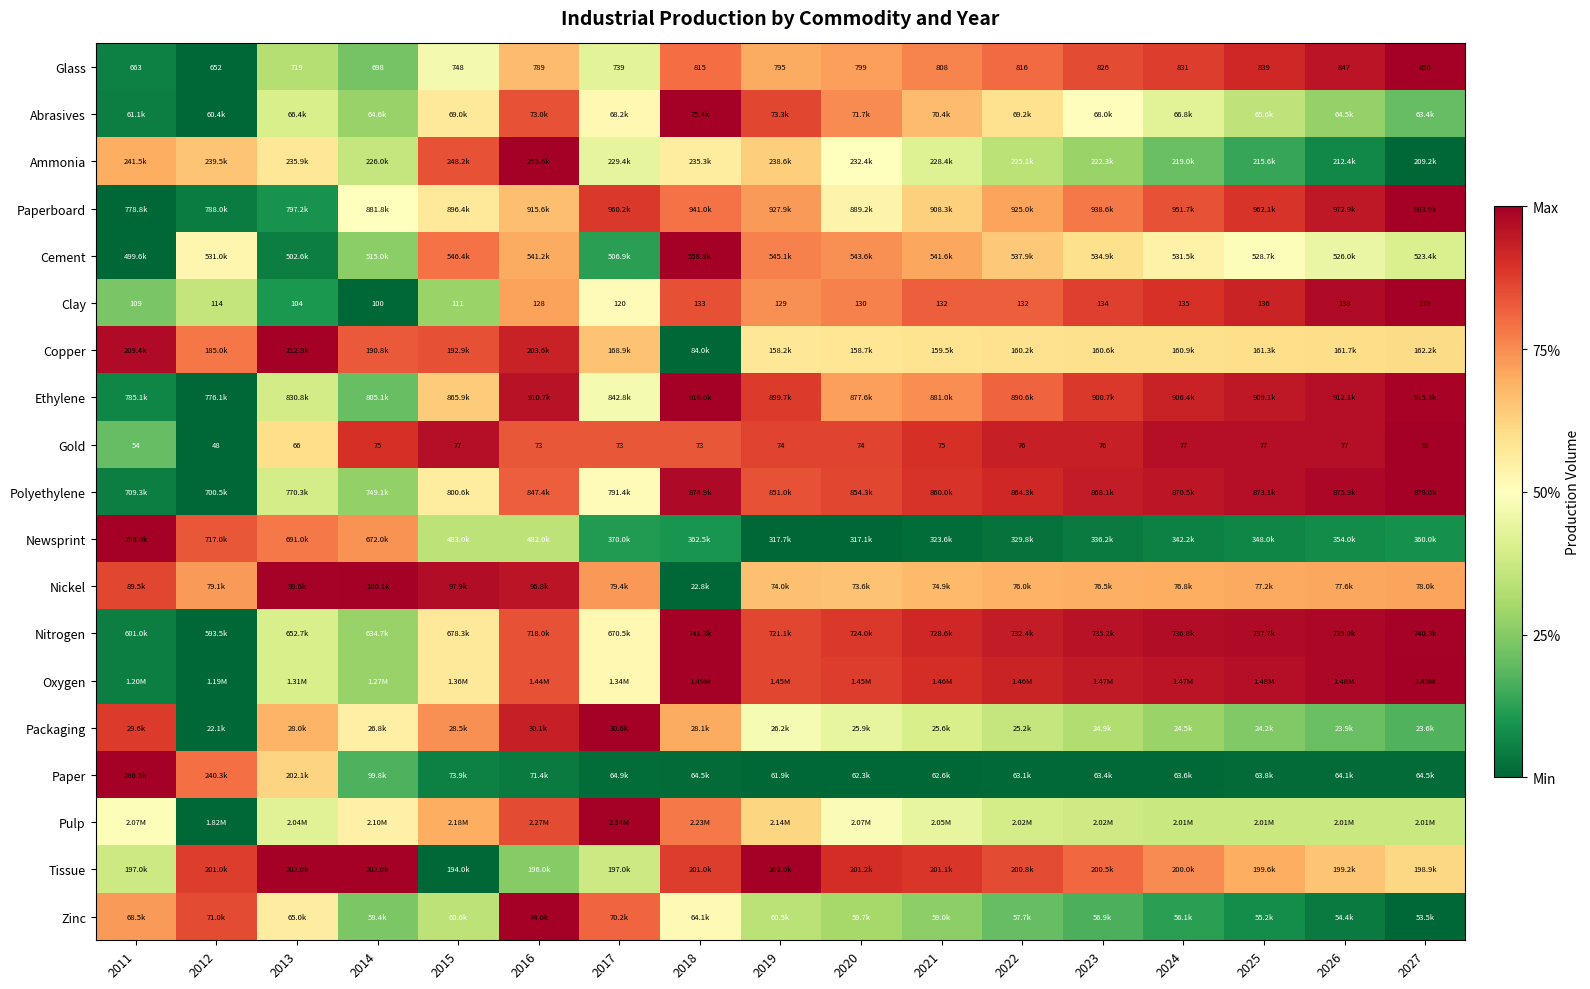

True or false: Paperboard has a value of 0.4 at 2021.

False